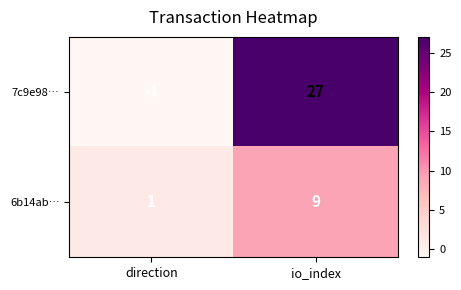

Which series has the largest range (max minus min)?

7c9e98…